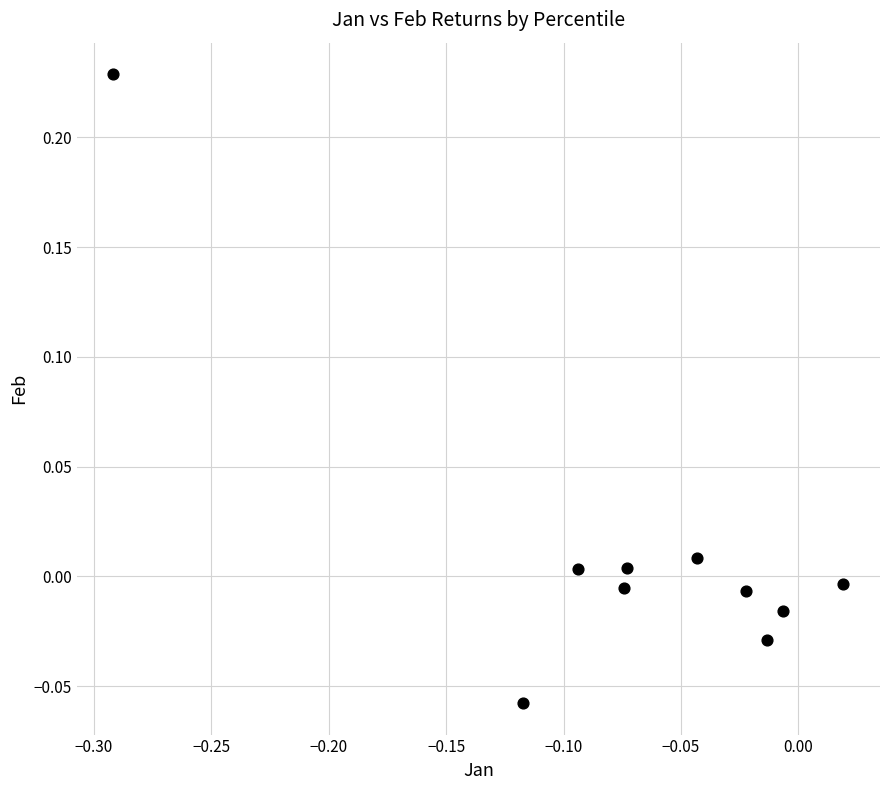

What is the range of X values (max minus min)?

0.3